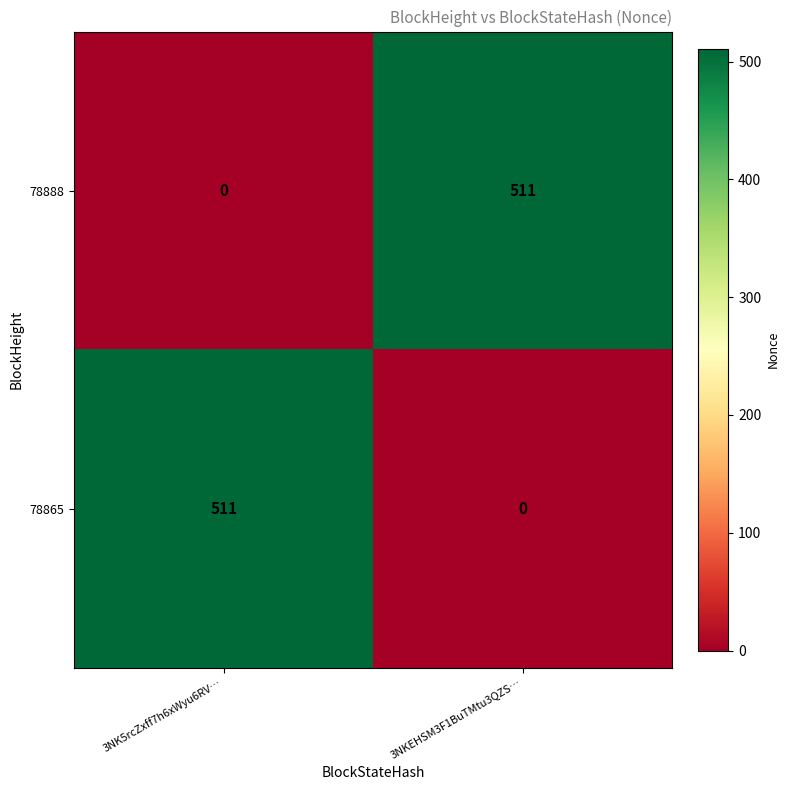

Reading right to left, what are all the values shown in this chart?

78888: 3NKEHSM3F1BuTMtu3QZS…=511	3NK5rcZxff7h6xWyu6RV…=0
78865: 3NKEHSM3F1BuTMtu3QZS…=0	3NK5rcZxff7h6xWyu6RV…=511